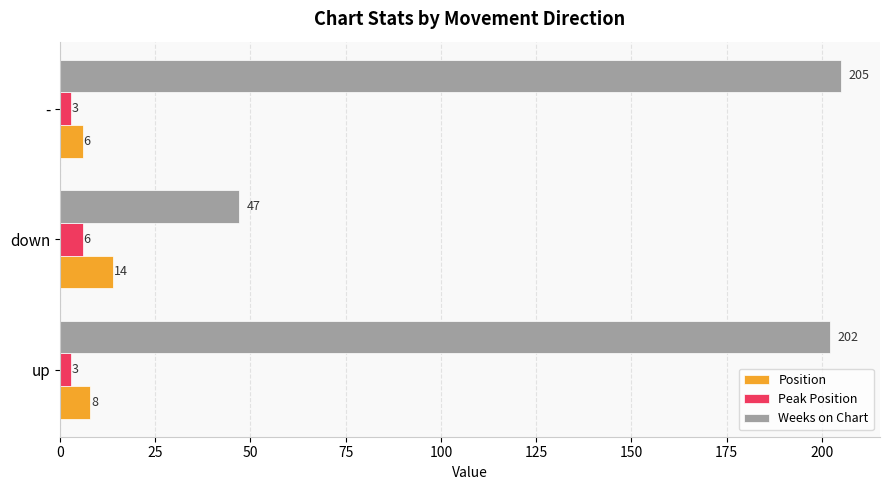

True or false: Weeks on Chart has a value of 205 at -.

True